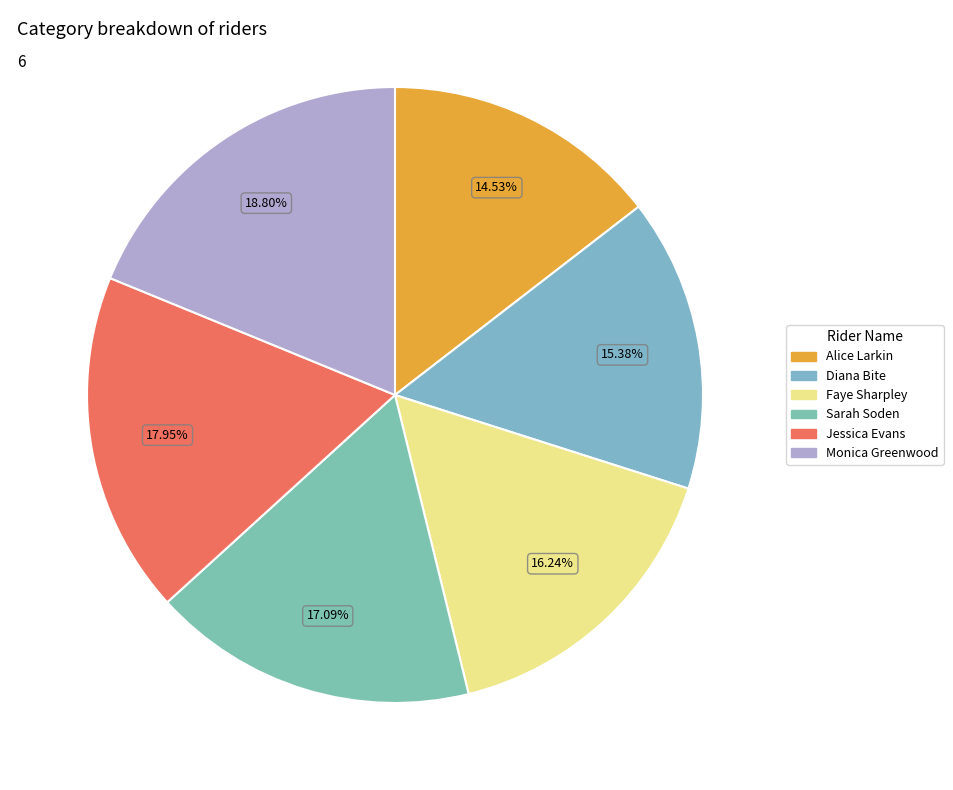

What percentage is the Diana Bite slice, to the nearest percent?

15%